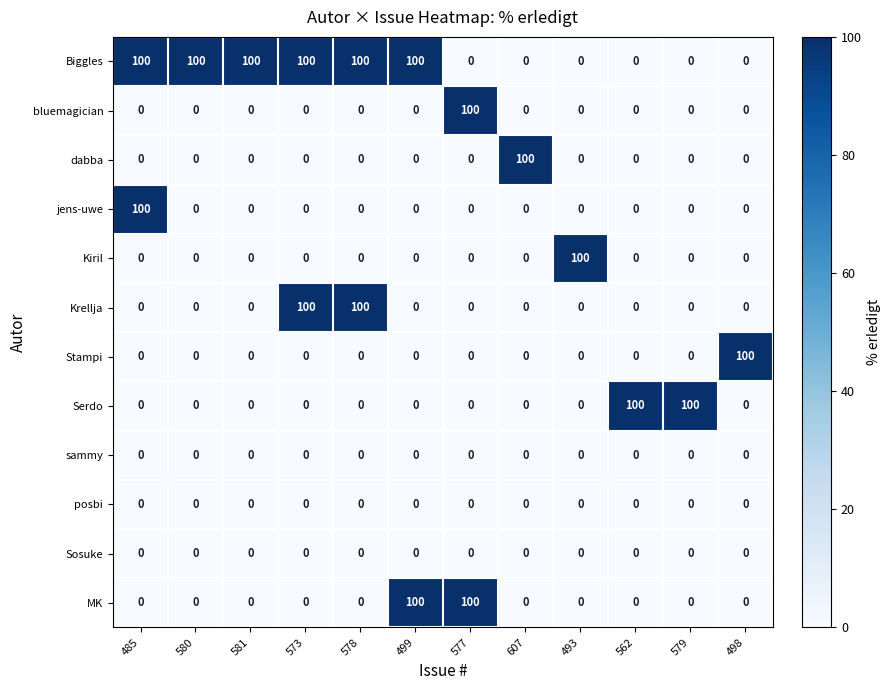

What is the maximum value for Krellja?

100